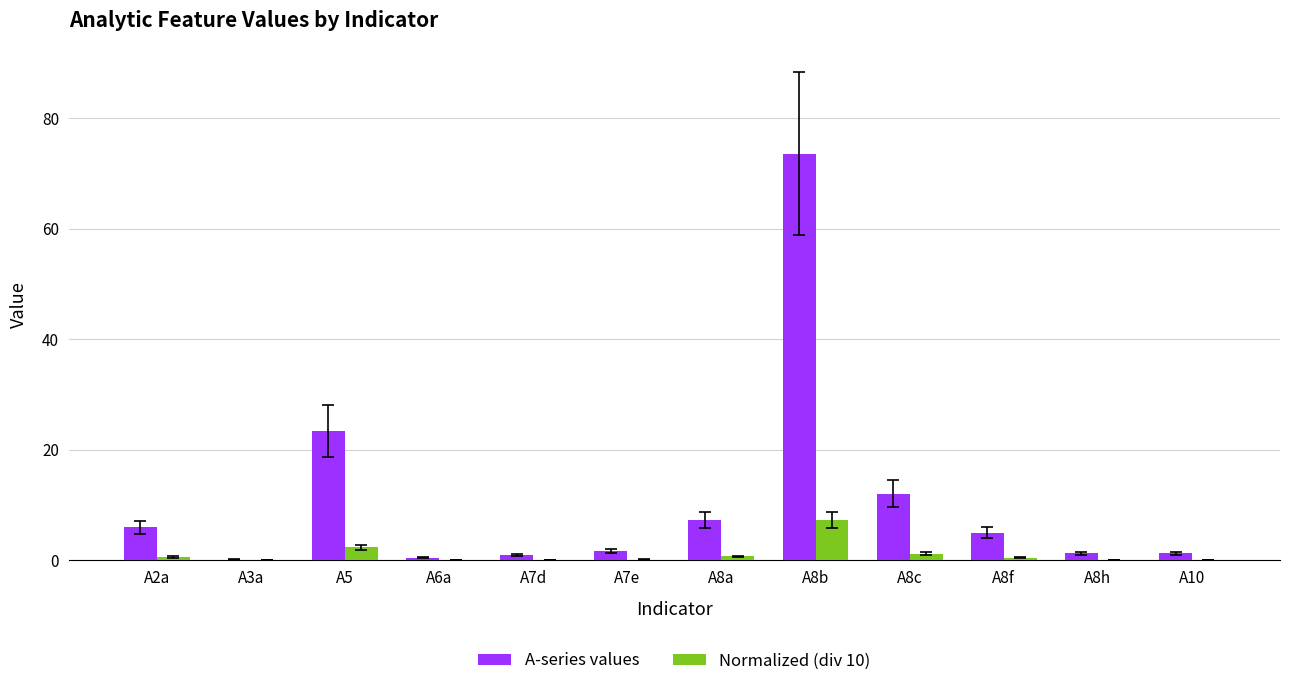

Between A6a and A8c, which series saw the biggest shift?

A-series values